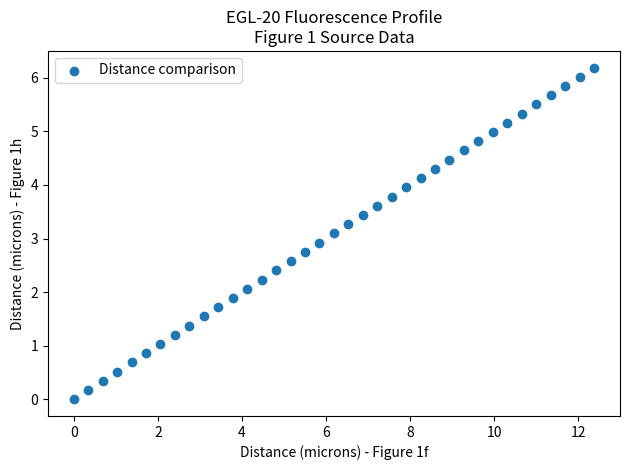

Count the number of points in this scatter plot.

37